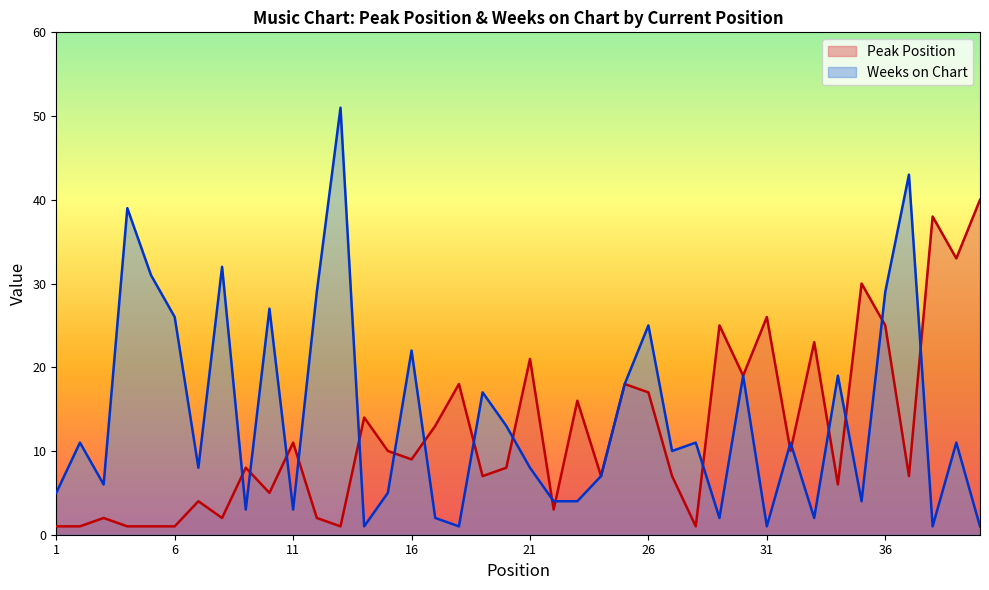

How many data points in Weeks on Chart are above 11?

16